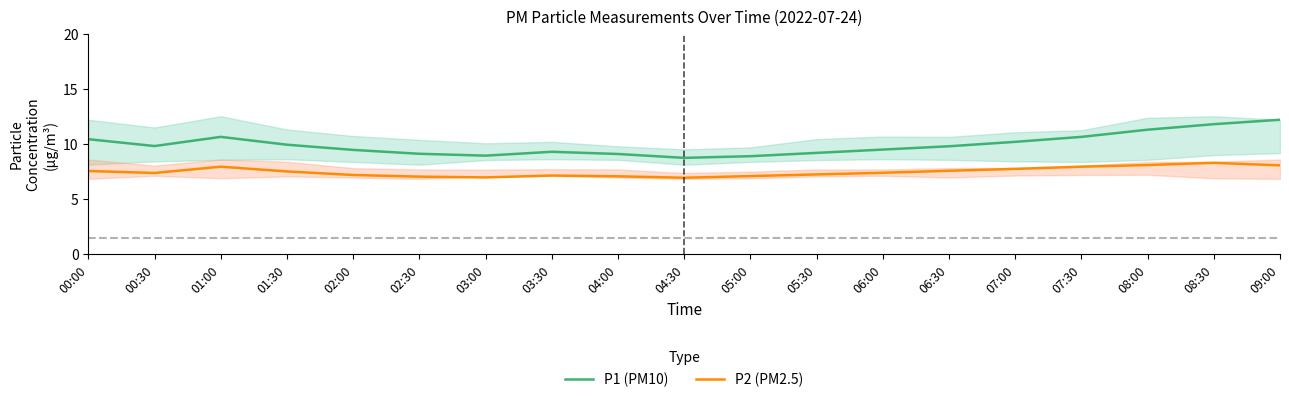

True or false: P1 (PM10) has a value of 6.7 at 07:00.

False